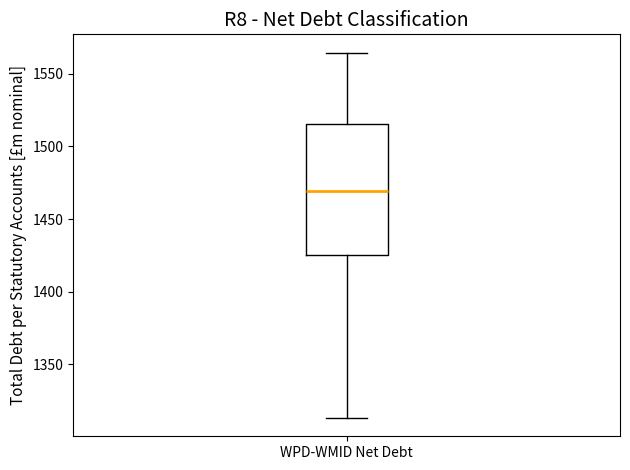

Read this box plot against the y-axis: the position of the median line, the range covered by the box, and the ends of both whiskers. The values are not printed on the chart, so give them approximately, as read against the axis.

median 1470, box 1425 to 1515, whiskers 1315 to 1565